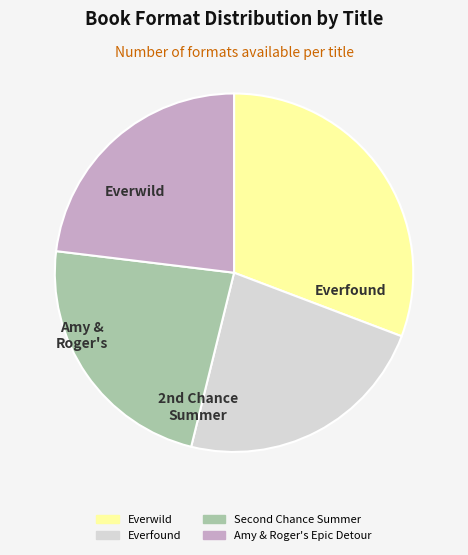

Is there any slice that represents more than half of the pie?

No